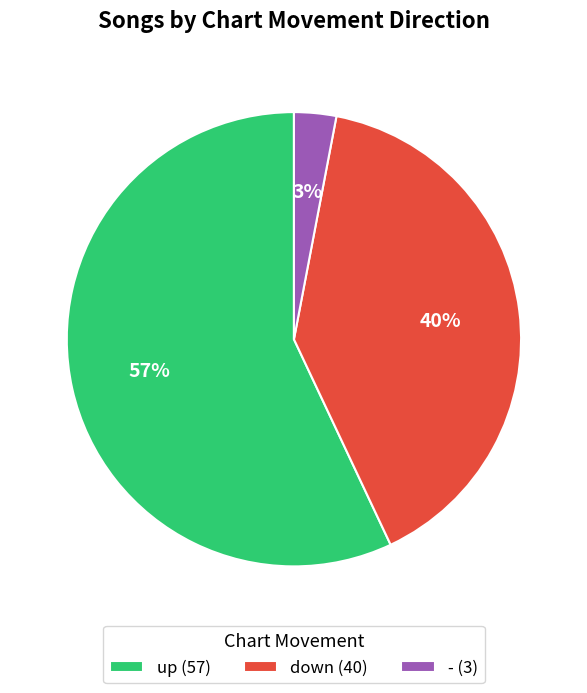

To the nearest percent, what percentage of the pie is up?

57%